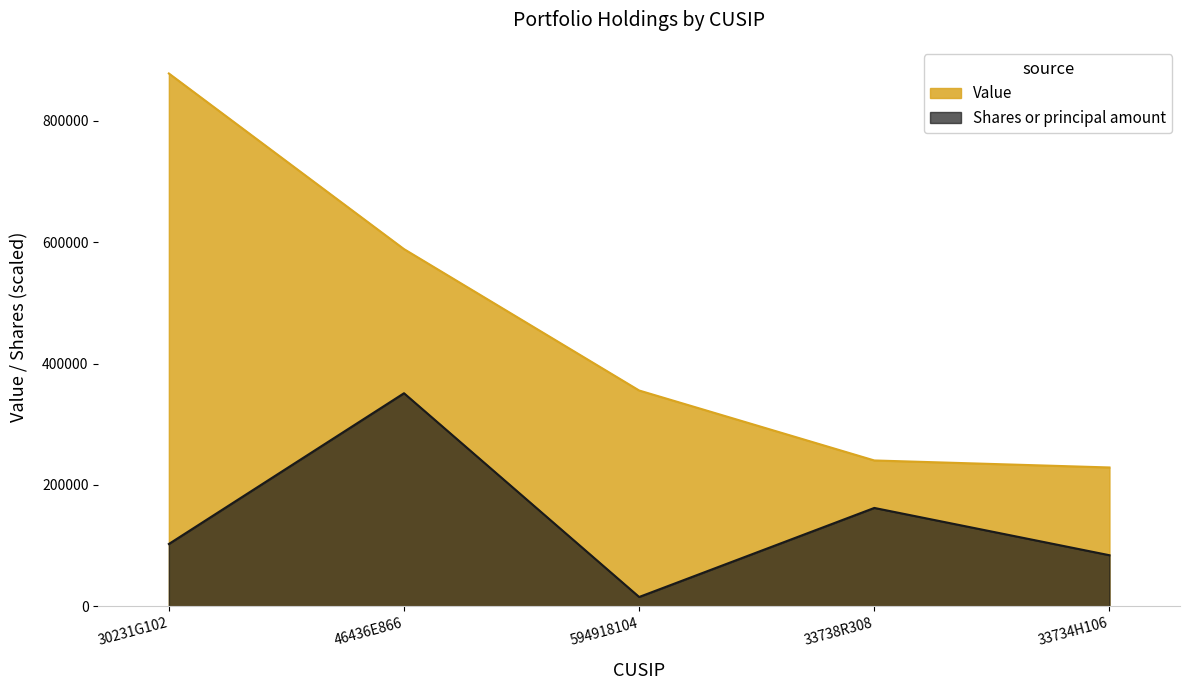

Reading right to left, extract all data points from this chart.

Value: 228789.0	240328.0	355535.0	588378.0	877617.0
Shares or principal amount: 84260.6	162145.5	15505.4	351046.8	102781.7